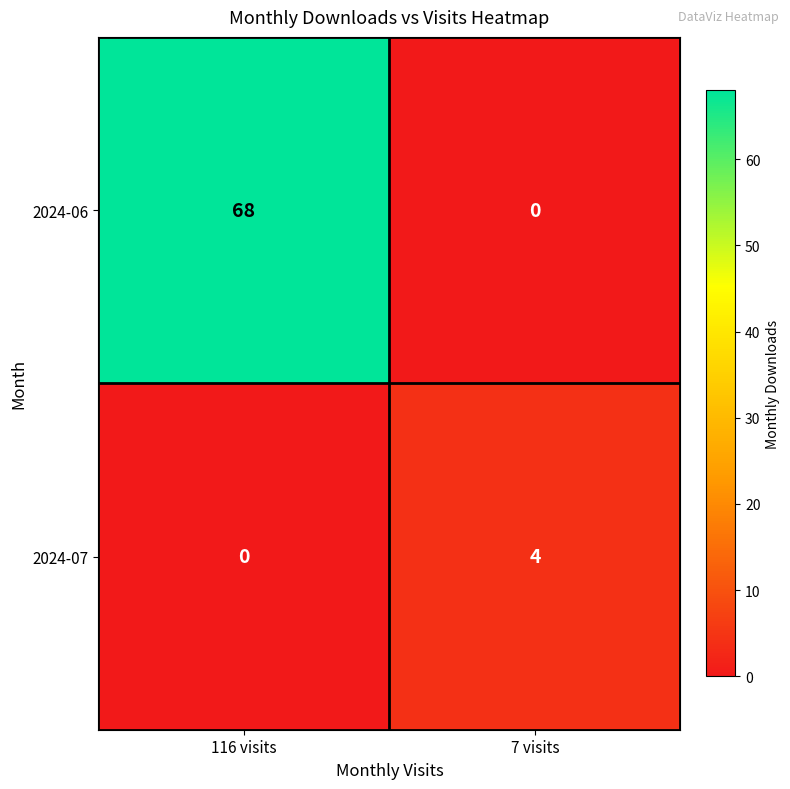

The 2024-06 series shows 68 at 116 visits. True or false?

True